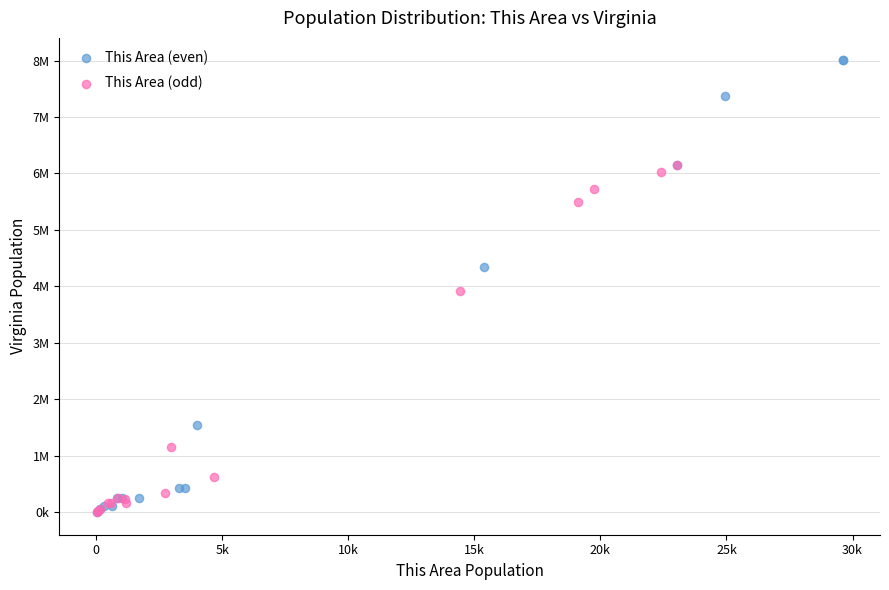

Which series reaches the maximum Y coordinate?

This Area (even)